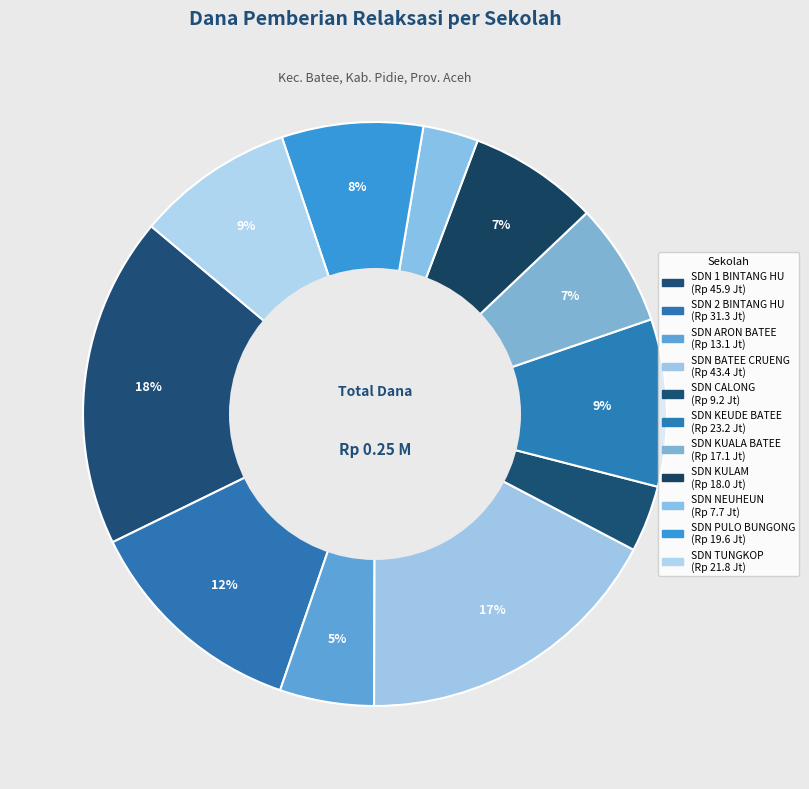

Count the number of slices in the pie.

11